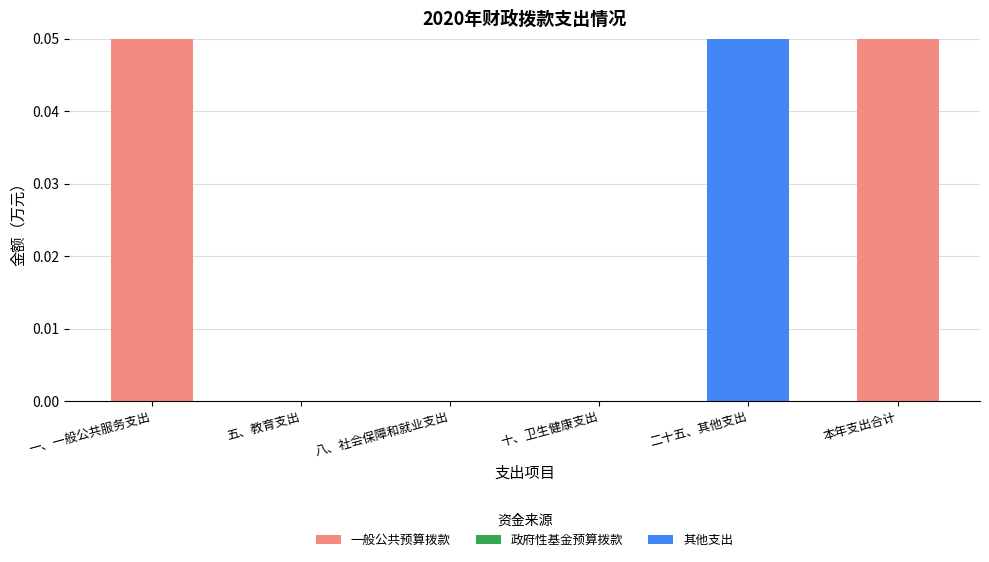

True or false: 一般公共预算拨款 has a value of 0.0 at 五、教育支出.

True